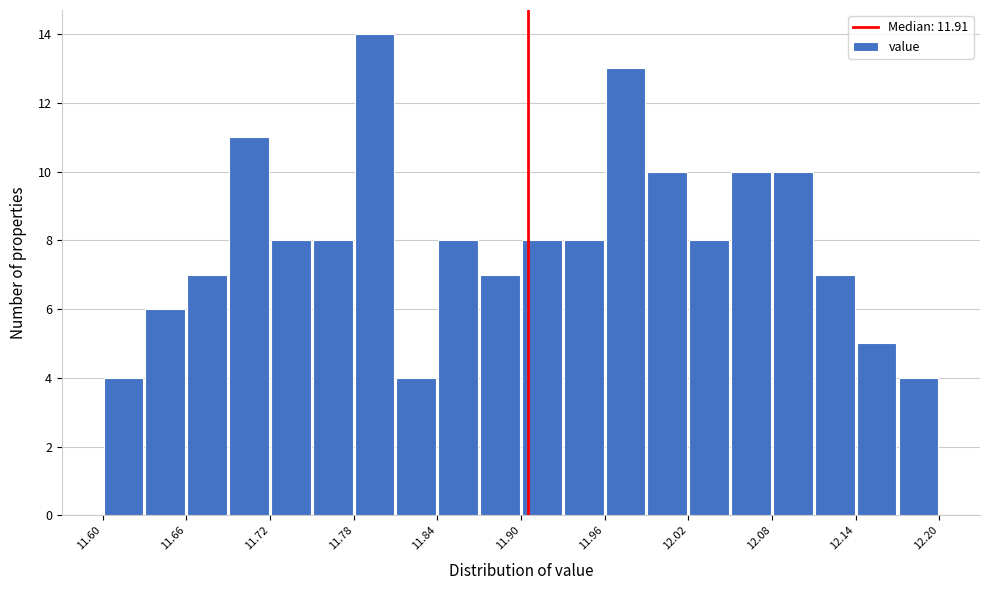

Read against the x-axis, roughly where is the centre of the tallest bar?

11.80